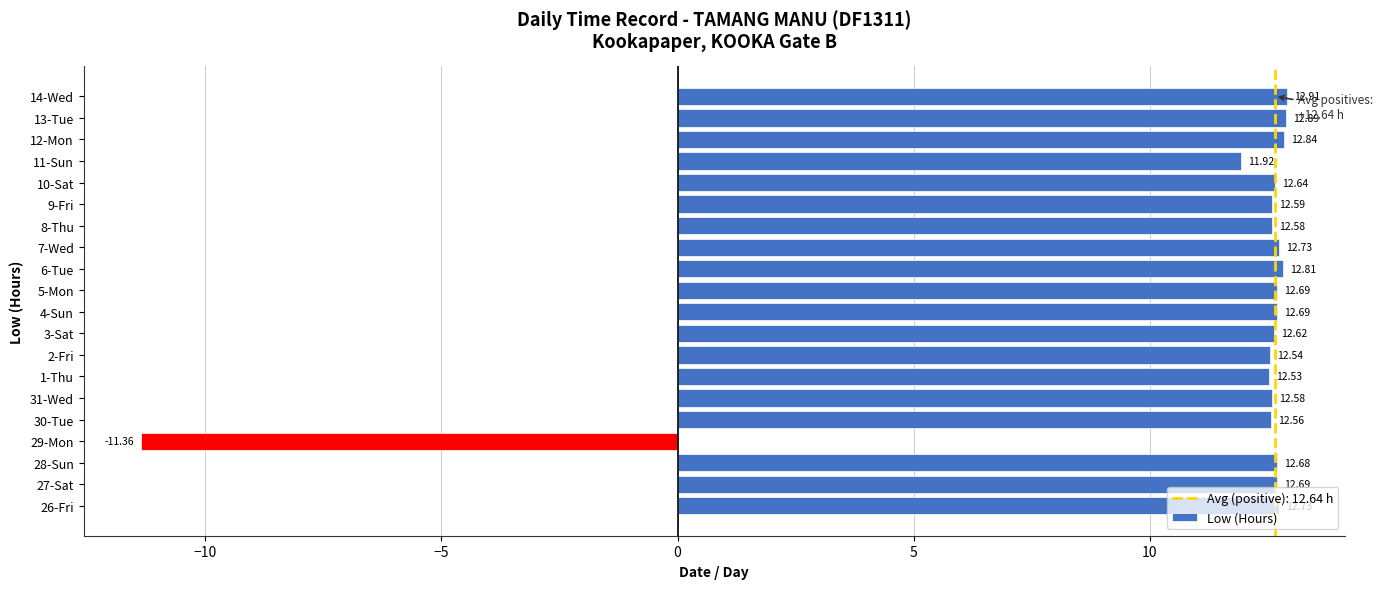

How many distinct data groups are displayed?

1